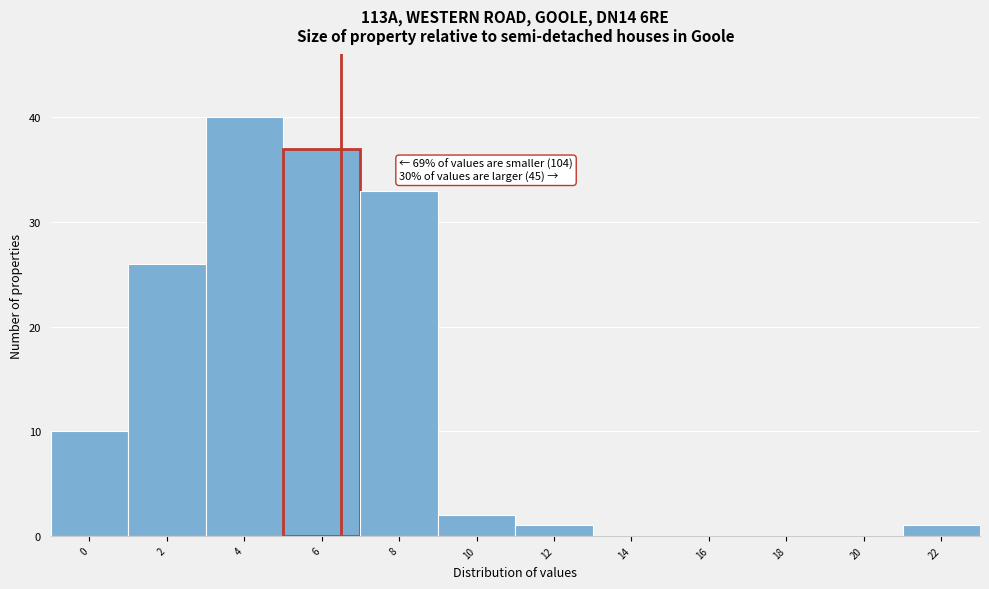

Reading right to left, list all the values displayed in this chart.

22=1	20=0	18=0	16=0	14=0	12=1	10=2	8=33	6=37	4=40	2=26	0=10